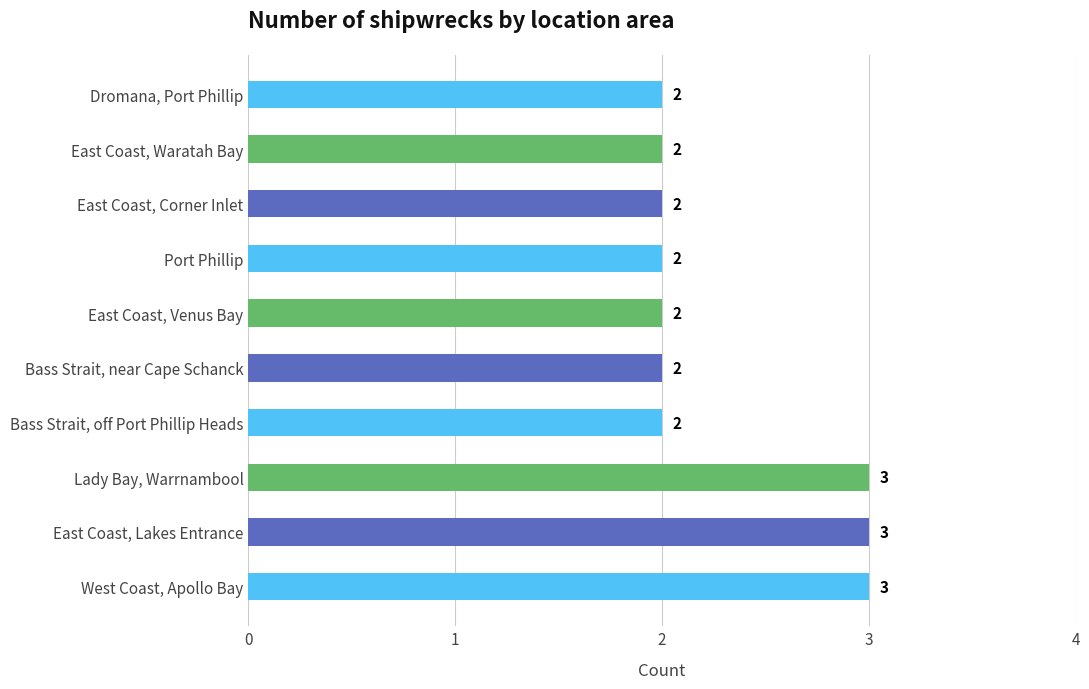

What is the sum of the values at West Coast, Apollo Bay and Port Phillip?

5